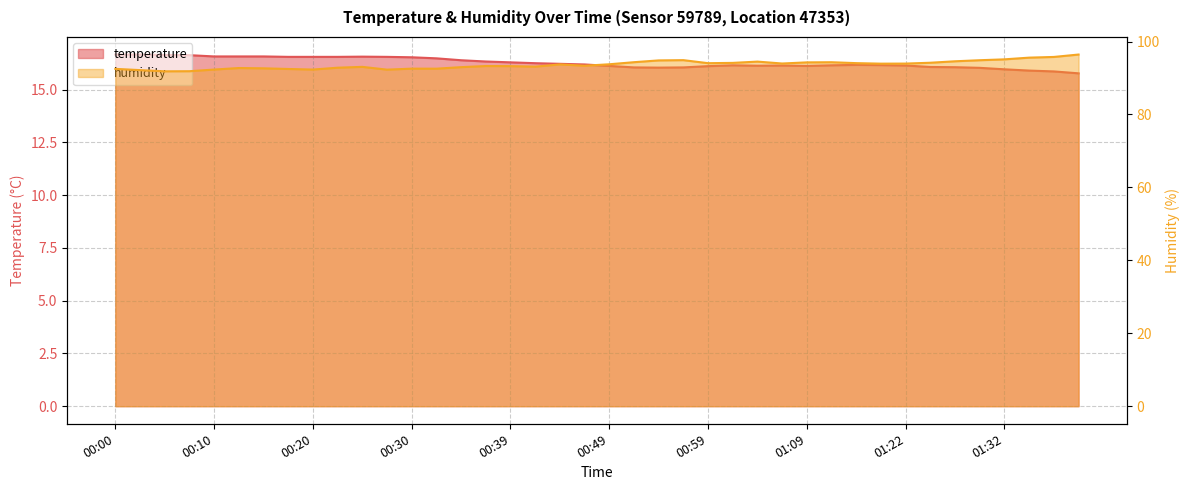

Does the chart have visible grid lines?

Yes